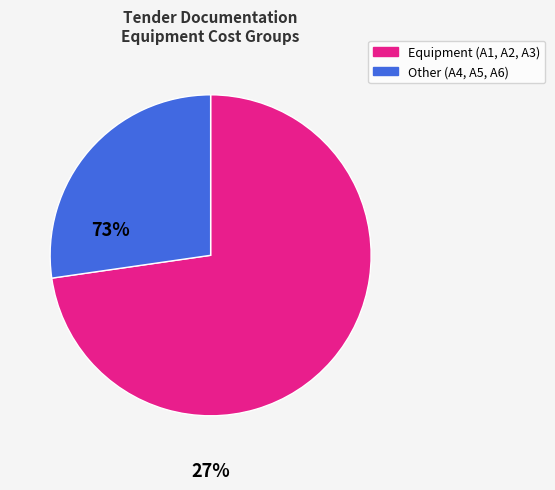

Is there any slice that represents more than half of the pie?

Yes